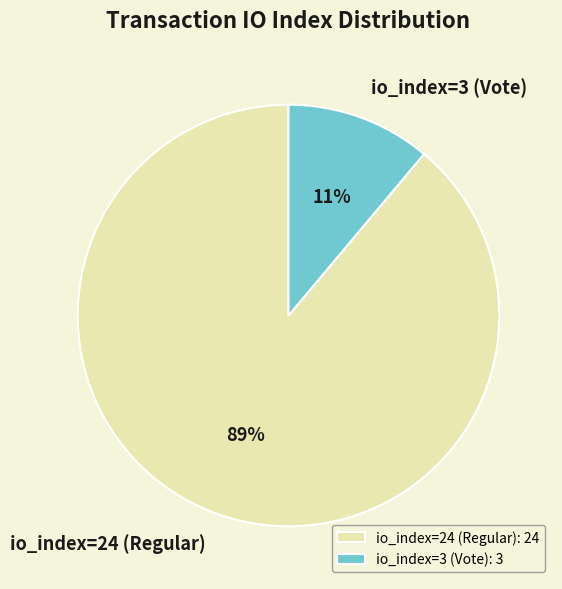

Which slice is the largest?

io_index=24 (Regular)